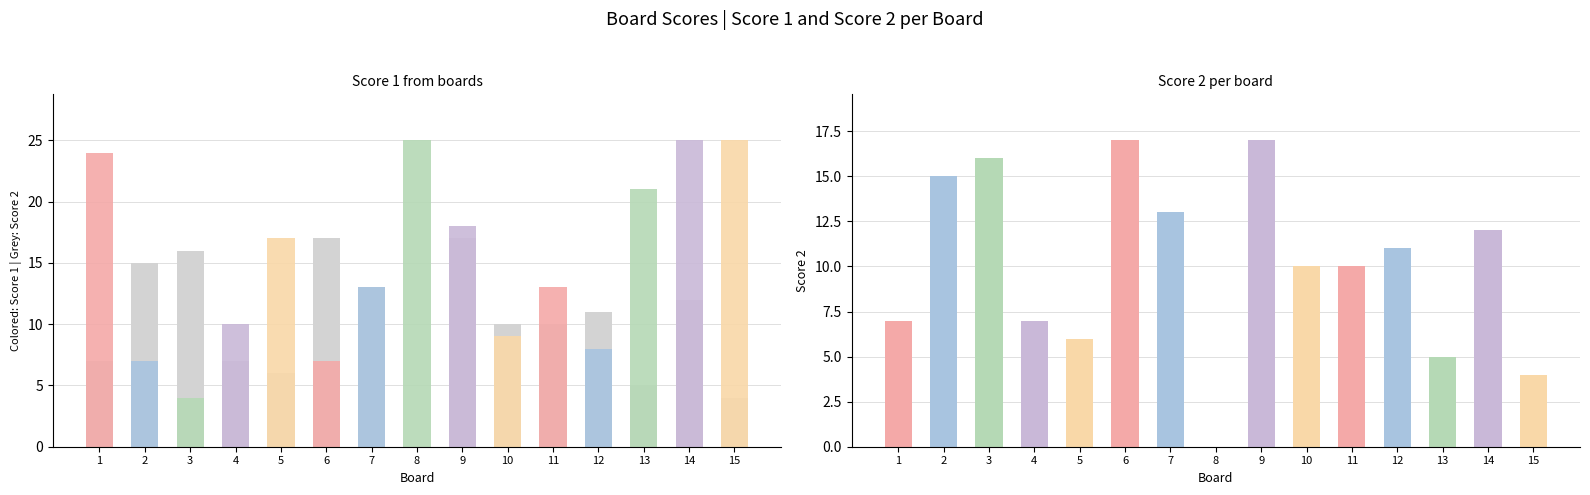

Reading right to left, what are all the values shown in this chart?

Score 2 (Grey: Noise ceiling): 15=4	14=12	13=5	12=11	11=10	10=10	9=17	8=0	7=13	6=17	5=6	4=7	3=16	2=15	1=7
Score 1 (R²): 15=25	14=25	13=21	12=8	11=13	10=9	9=18	8=25	7=13	6=7	5=17	4=10	3=4	2=7	1=24
Score 2: 15=4	14=12	13=5	12=11	11=10	10=10	9=17	8=0	7=13	6=17	5=6	4=7	3=16	2=15	1=7